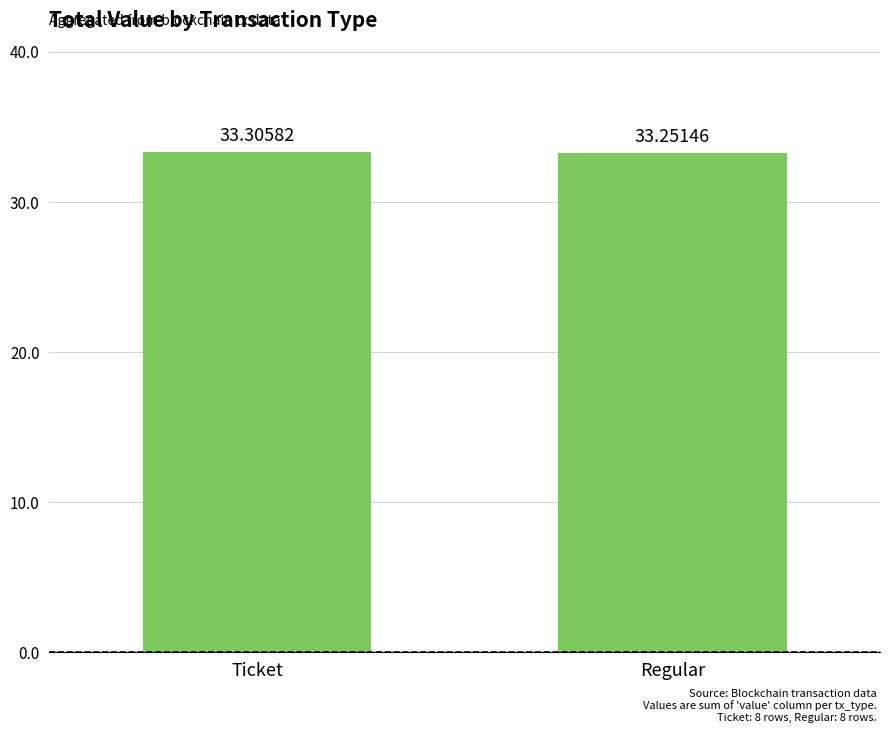

What is the greatest value displayed?

33.3